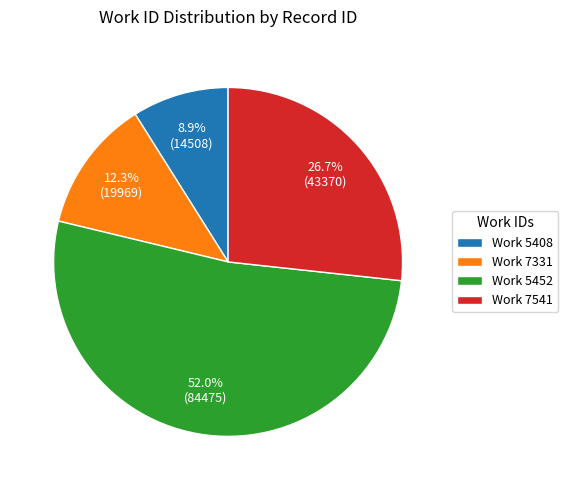

How many segments does this pie chart have?

4